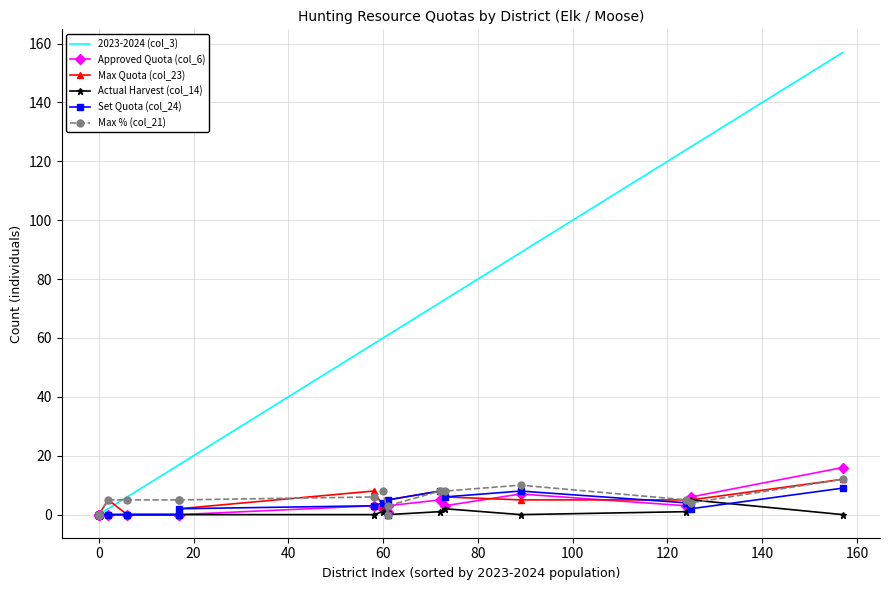

The 2023-2024 (col_3) series shows -54 at 0. True or false?

False